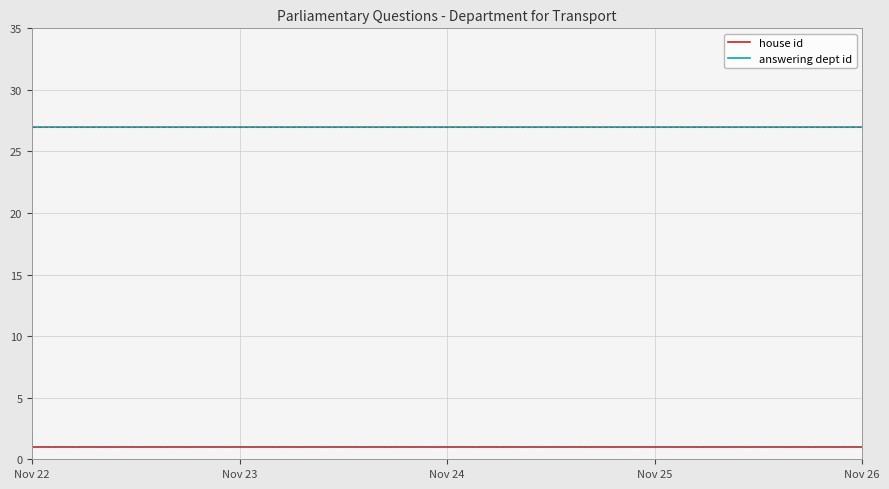

Which series changed the most between Nov 23 and Nov 26?

house id